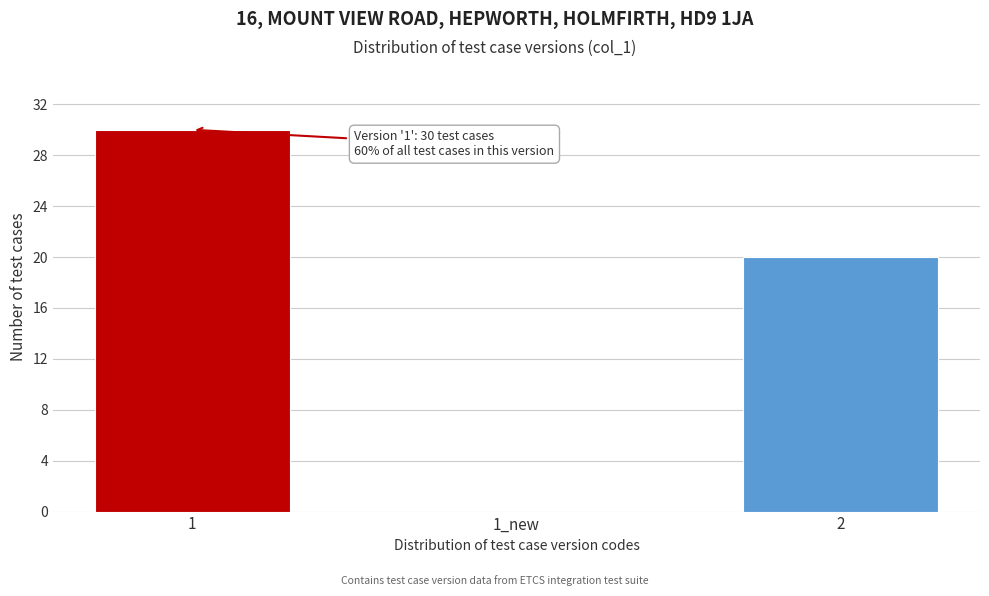

Reading left to right, what are all the values shown in this chart?

1=30	1_new=0	2=20